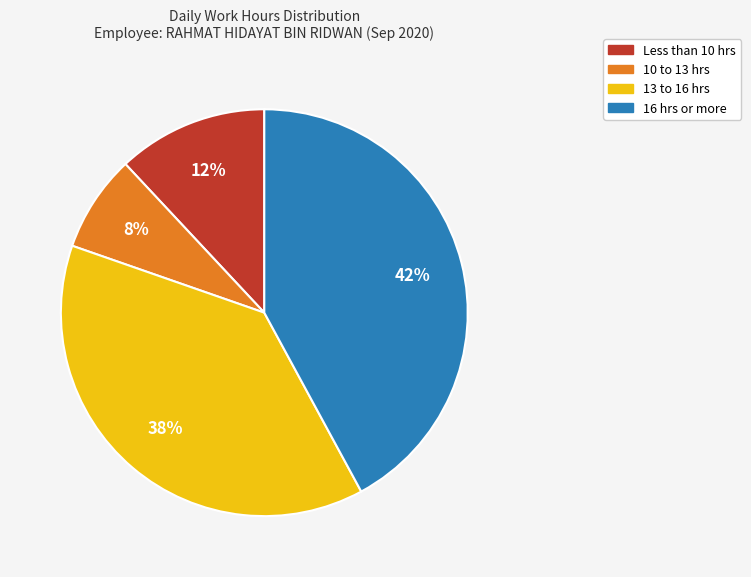

To the nearest percent, what is the difference between the largest and smallest slice percentages?

34%